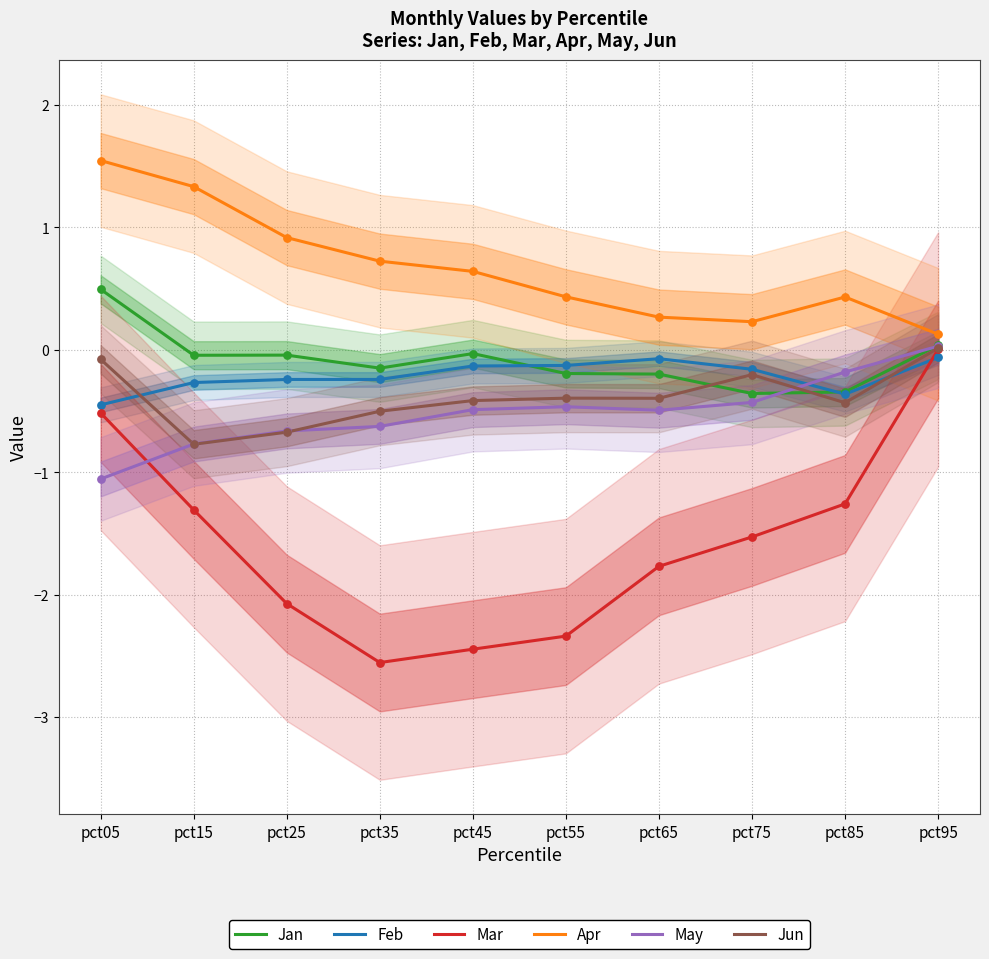

Which series contains the highest Y value?

Apr